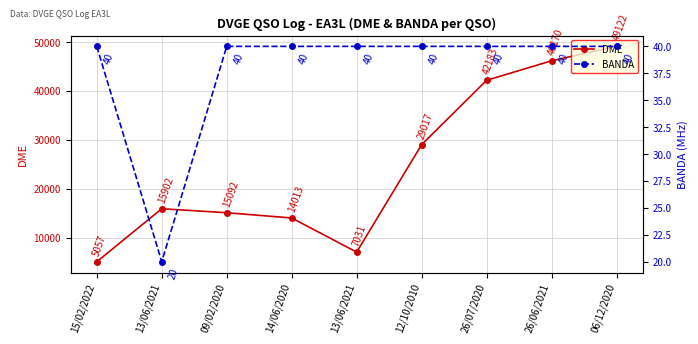

What is the sum of all DME values?

223587